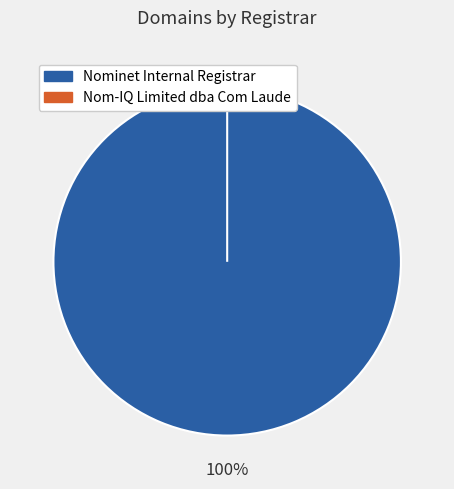

To the nearest percent, what portion does Nominet Internal Registrar represent?

100%